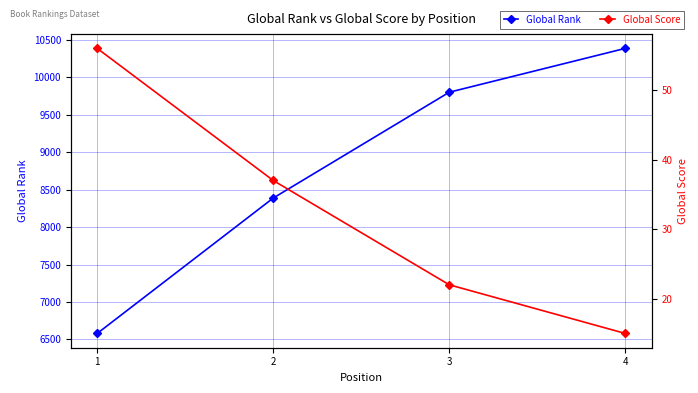

What is the total value across all series at 3?

9824